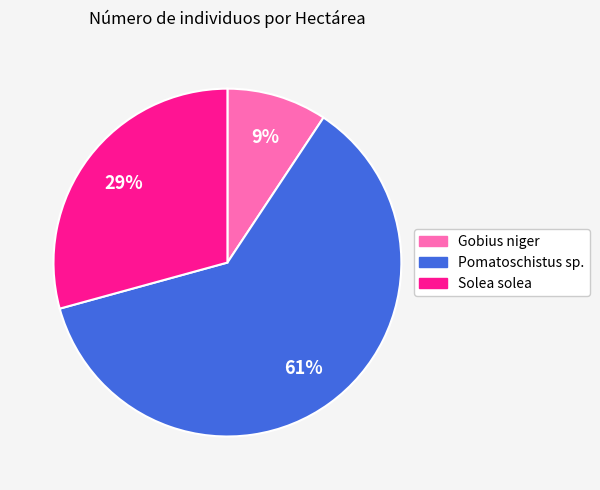

Which category has the biggest portion of the pie?

Pomatoschistus sp.